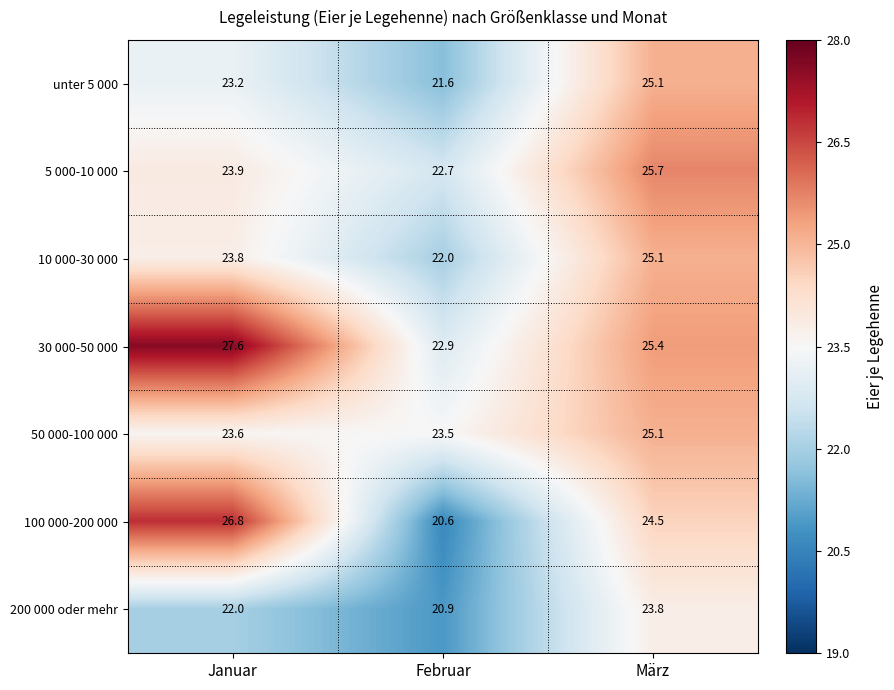

What is the difference between the highest and lowest values at Februar?

2.9